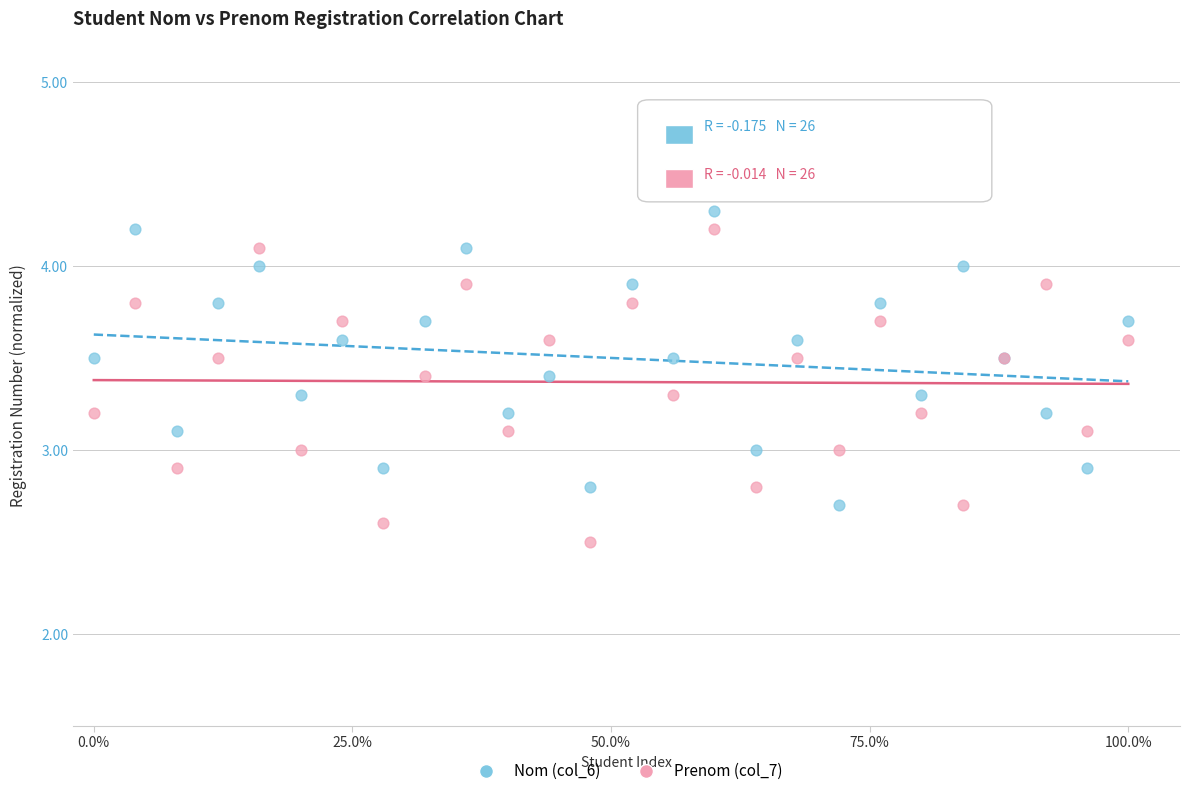

Which series contains the highest Y value?

Nom (col_6)